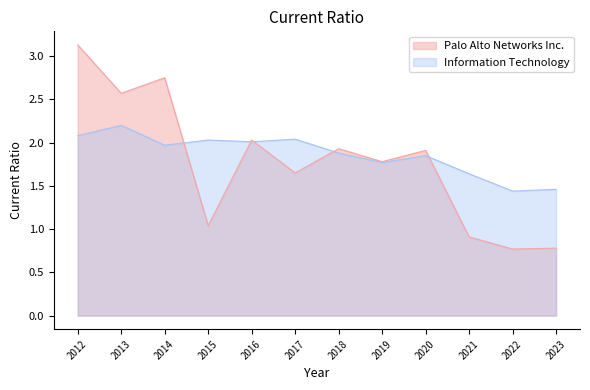

Is the value of Information Technology at 2012 greater than the value of Palo Alto Networks Inc. at 2020?

Yes